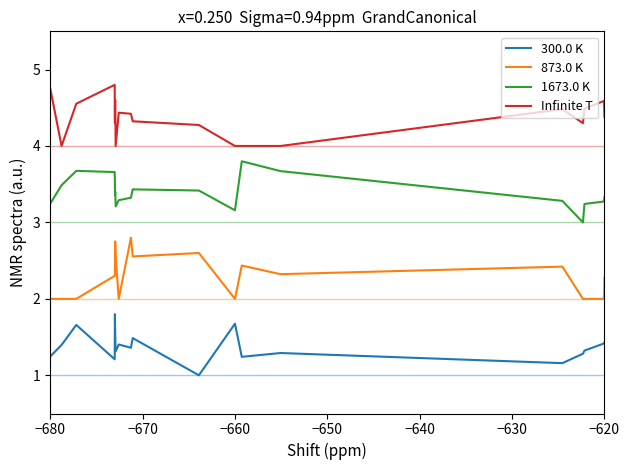

True or false: 1673.0 K and 873.0 K cross at least once.

False